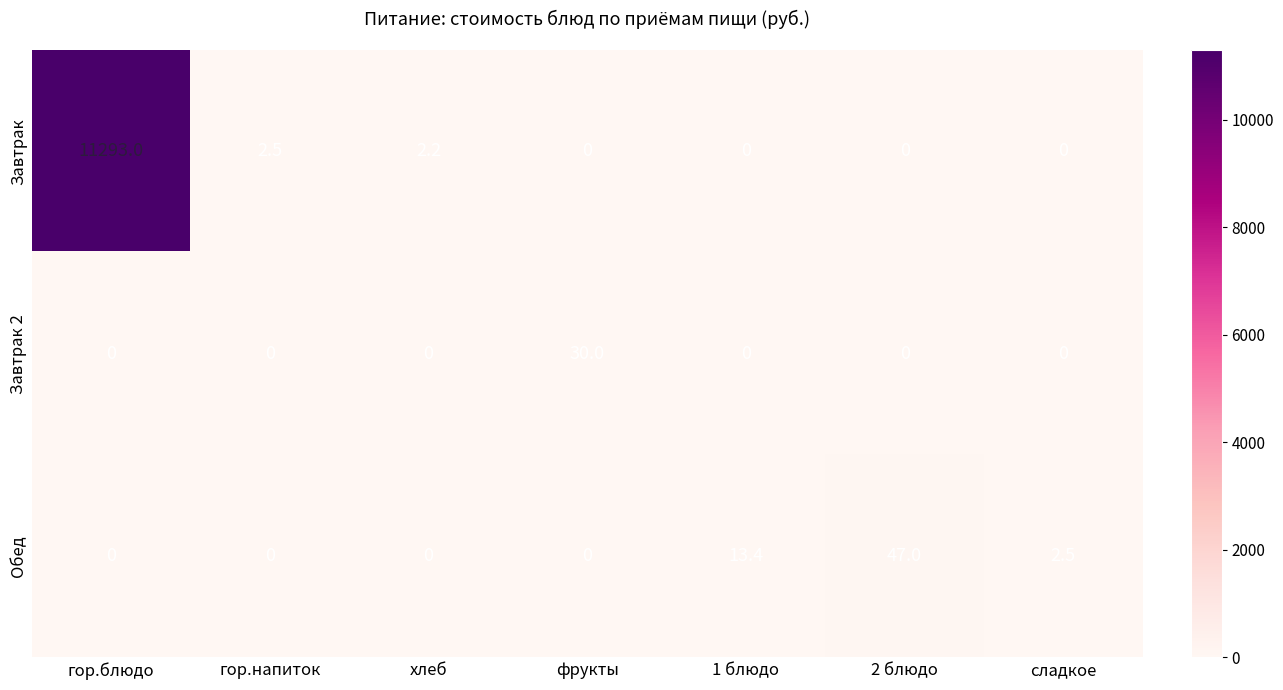

Which series changed the most between гор.напиток and 2 блюдо?

Обед